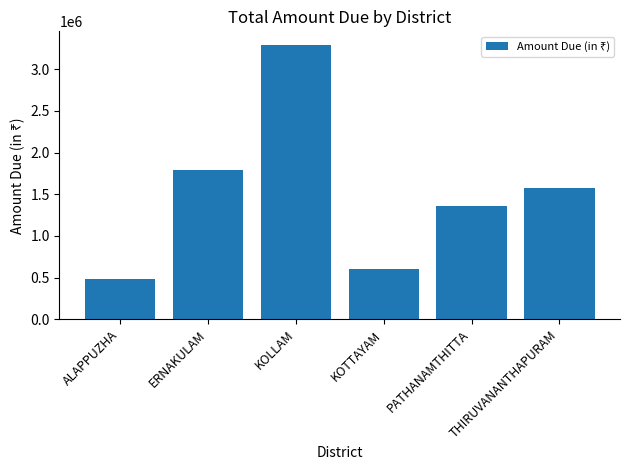

What is the change in value from ALAPPUZHA to KOLLAM?

+2806000